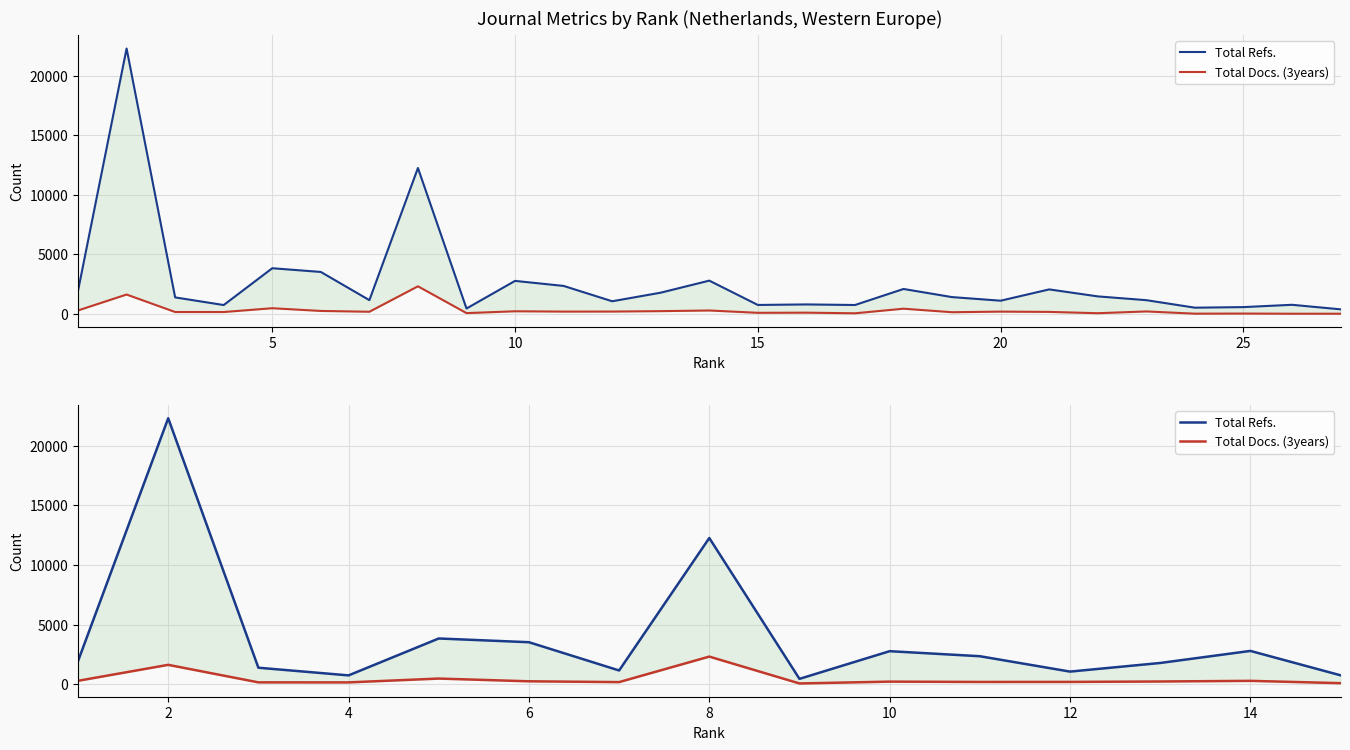

What is the value of the Total Refs. point at the 7th from the left?

1142